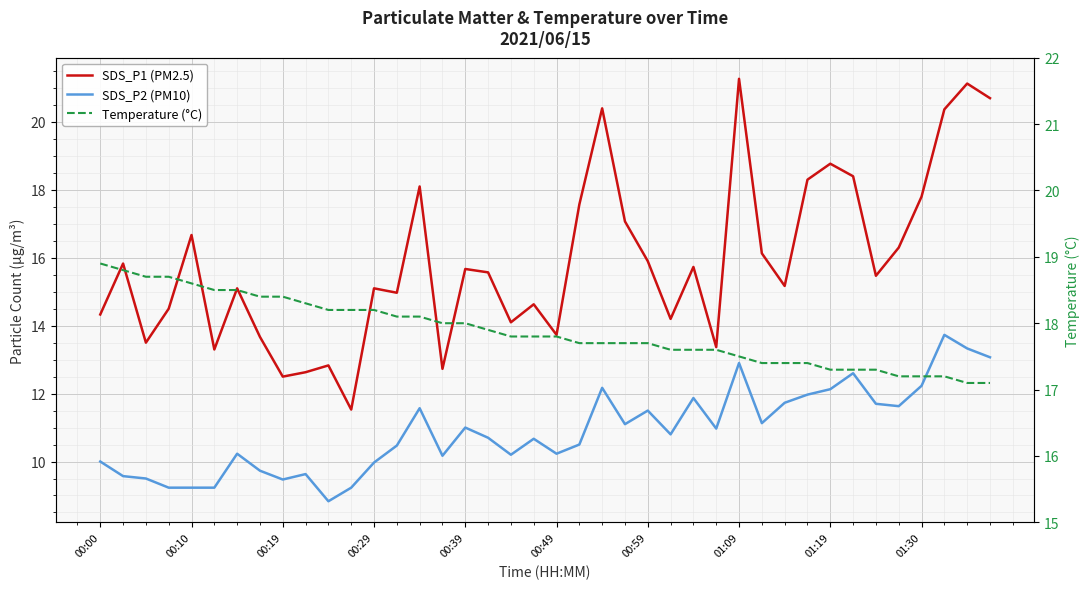

What is the total value across all series at 30?

44.3